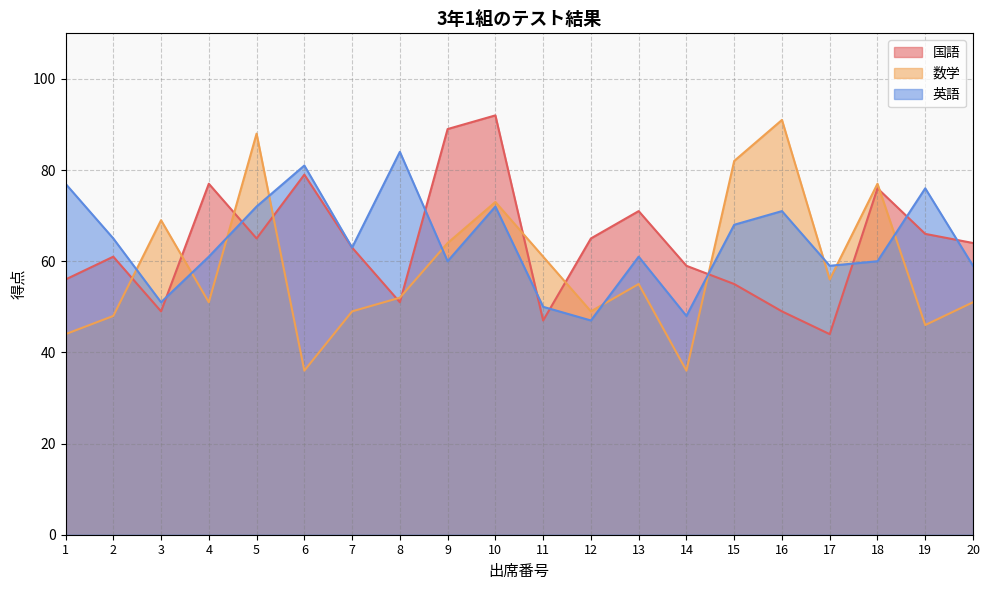

List the series in order of their peak value, lowest first.

英語, 数学, 国語